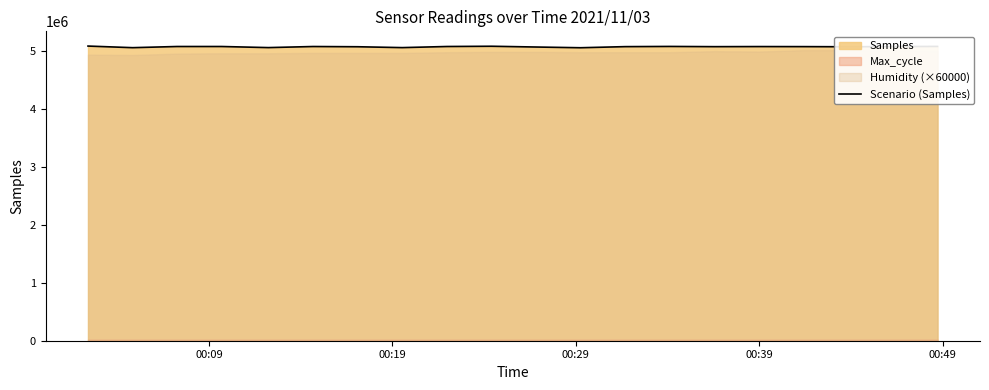

What is the minimum value for Scenario (Samples)?

5057154